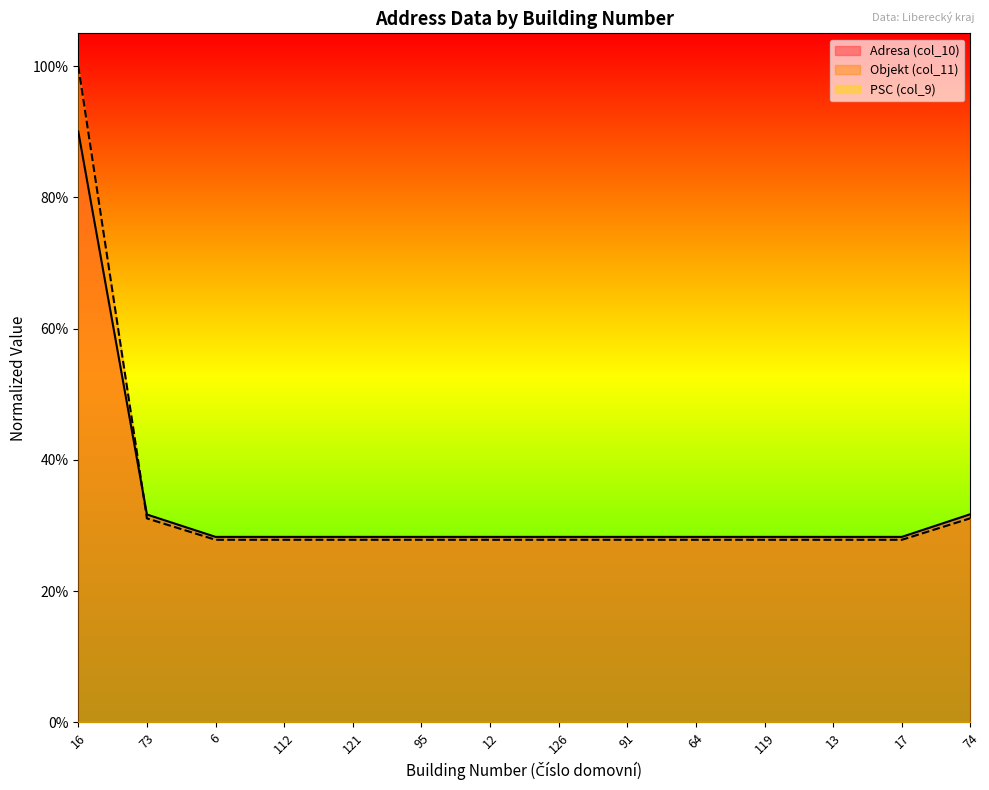

True or false: Adresa (col_10) has more than 1 points higher than both neighbors.

True